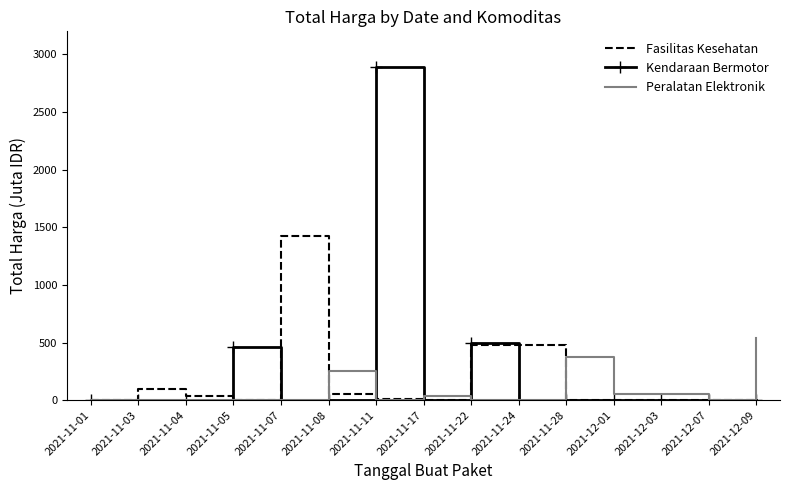

True or false: Fasilitas Kesehatan has a value of 7.4 at 2021-11-11.

True